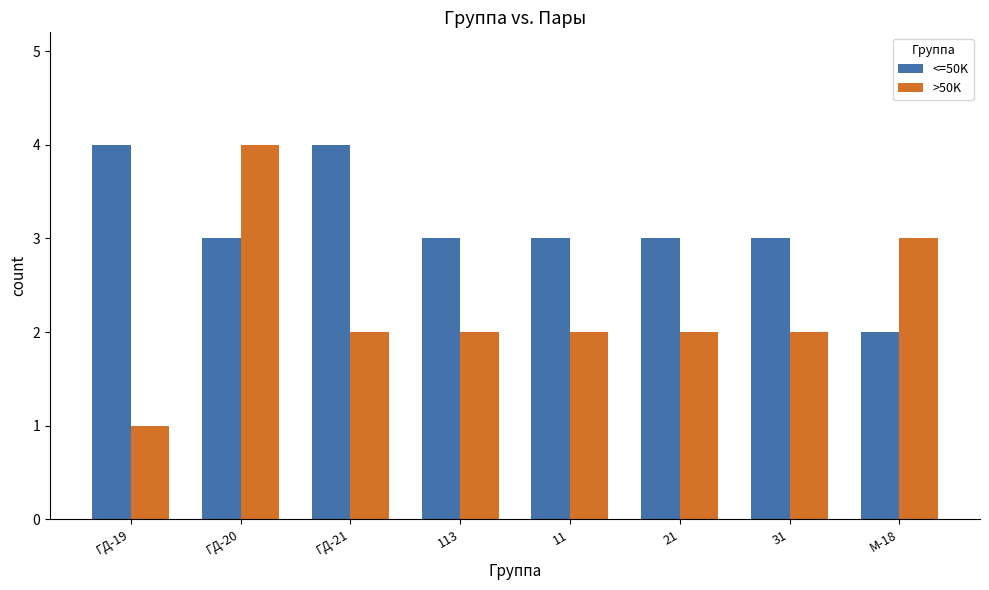

Is it true that <=50K equals 2 at М-18?

True